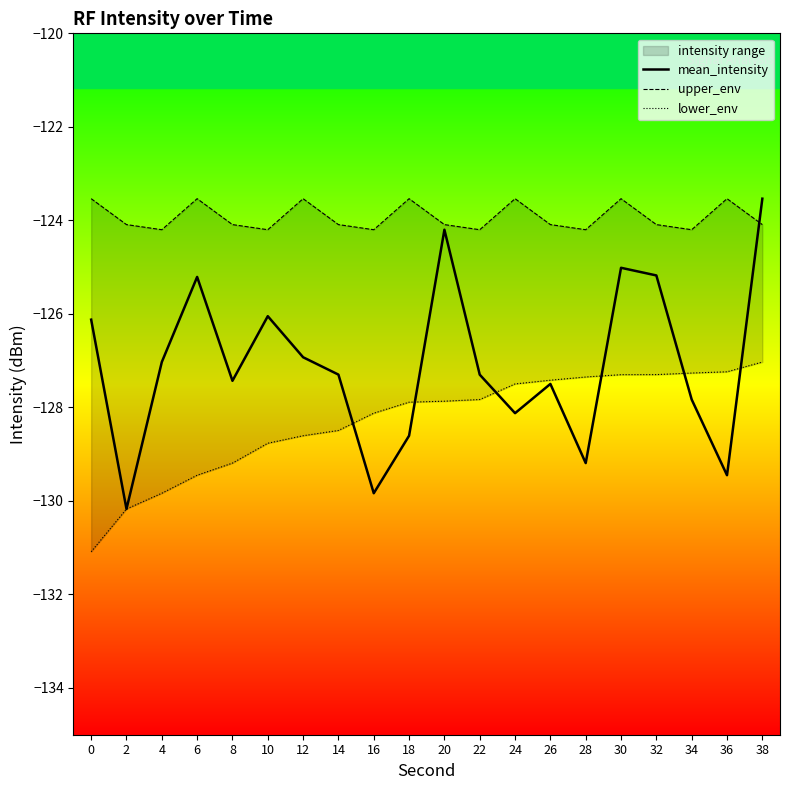

What is the sum of all mean_intensity values?

-2542.0